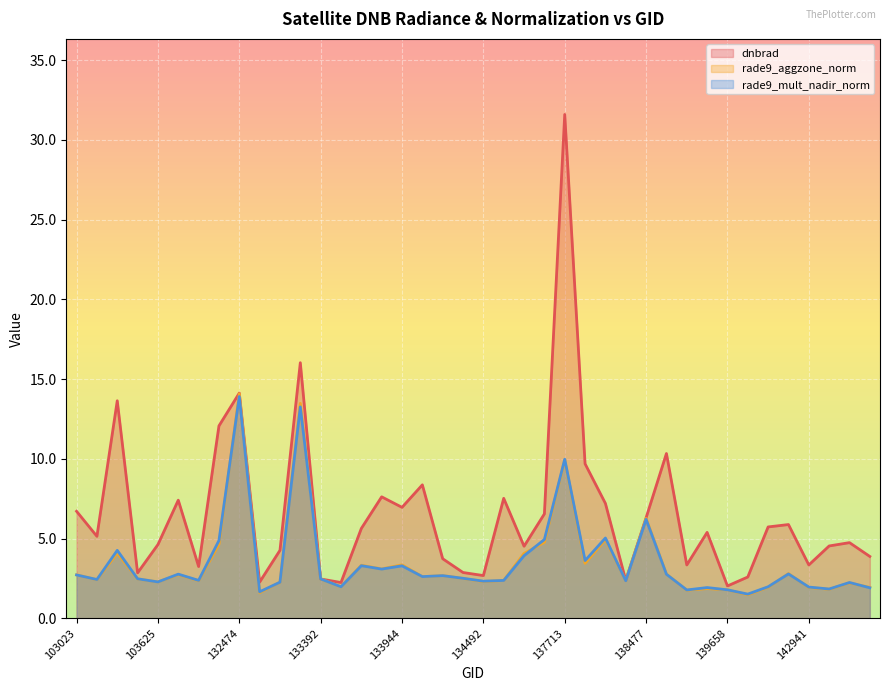

The value of dnbrad at 134308 is 1.5. True or false?

False